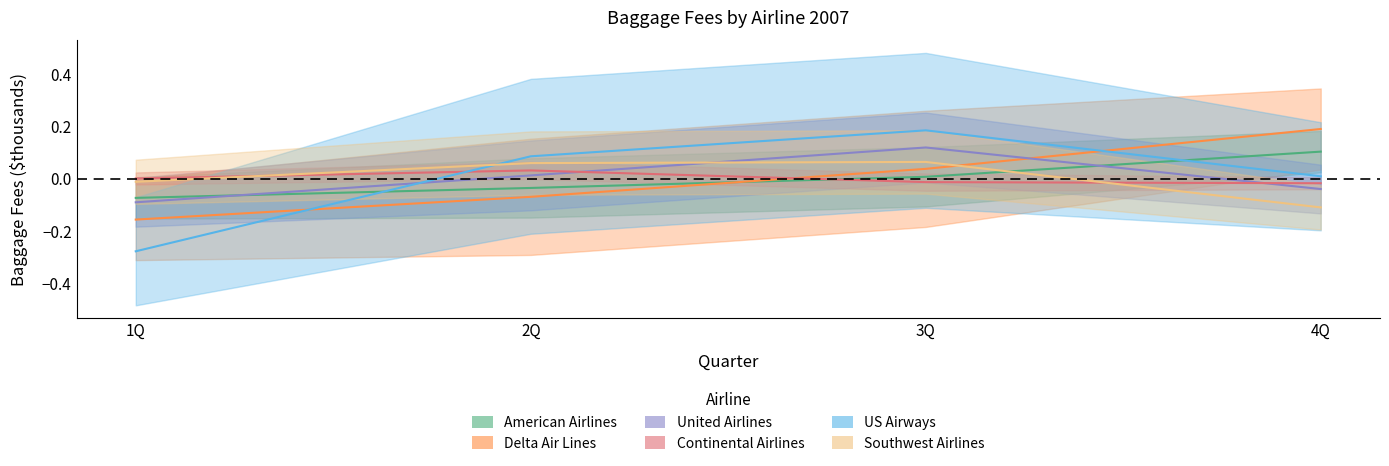

What is the label of the 1st point from the left?

1Q